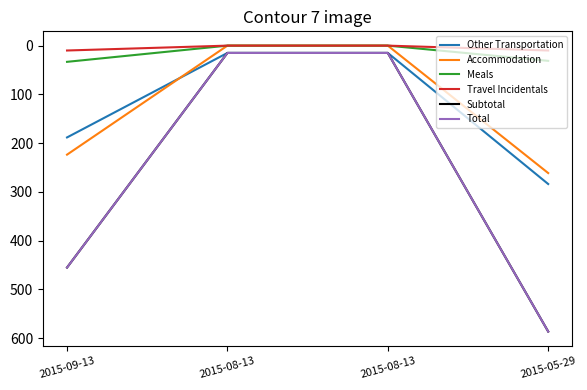

Which series has the largest total across all categories?

Subtotal